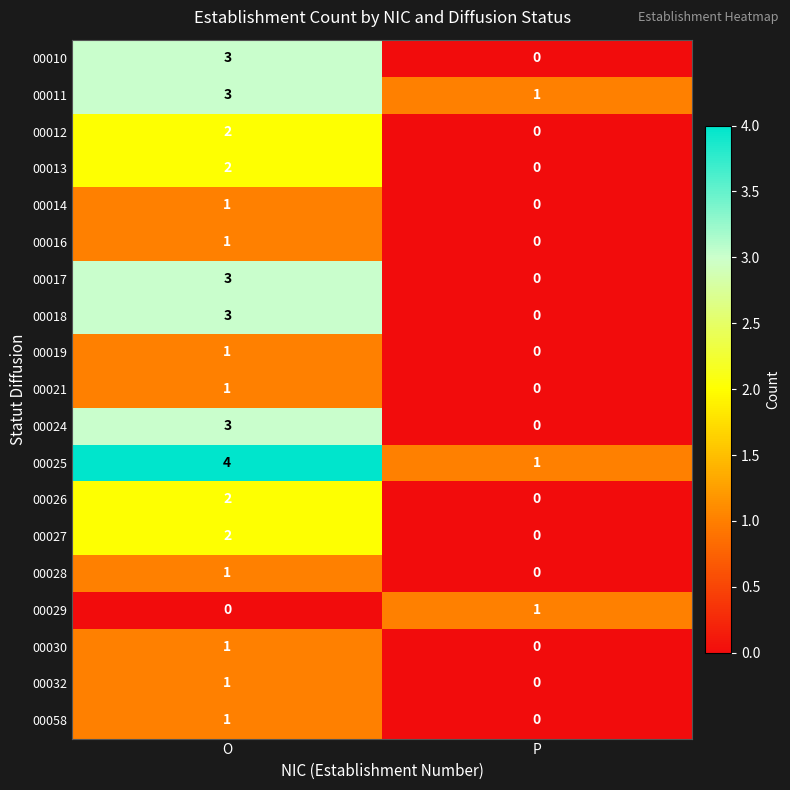

The 00026 series shows 2 at O. True or false?

True